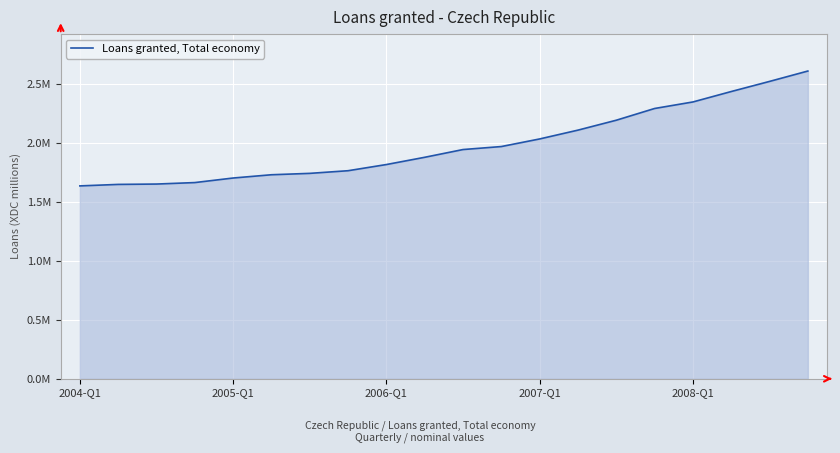

Does the chart have visible grid lines?

Yes